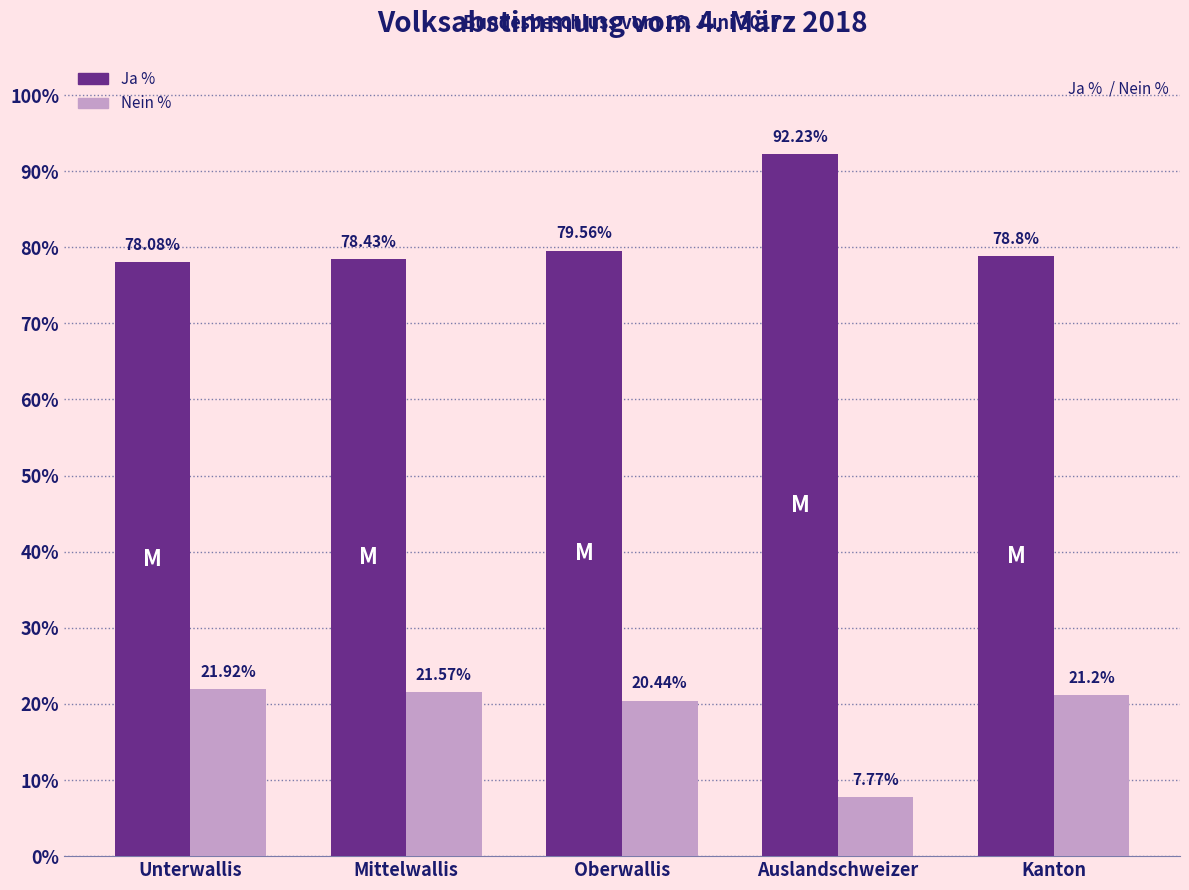

How many bars are there in total?

10